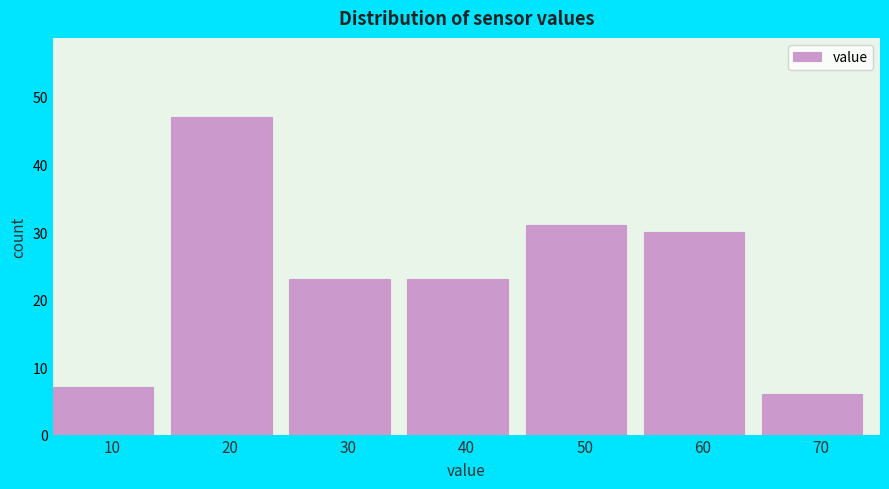

Reading left to right, extract all data points from this chart.

7	47	23	23	31	30	6